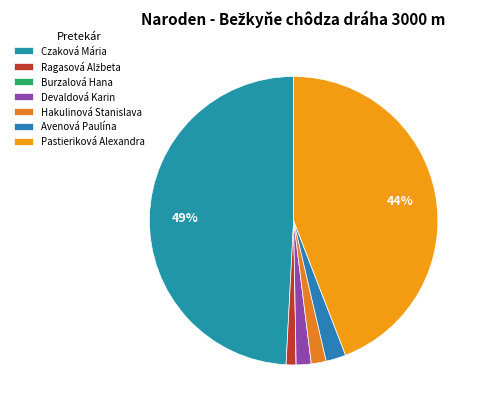

How many slices are in this pie chart?

7